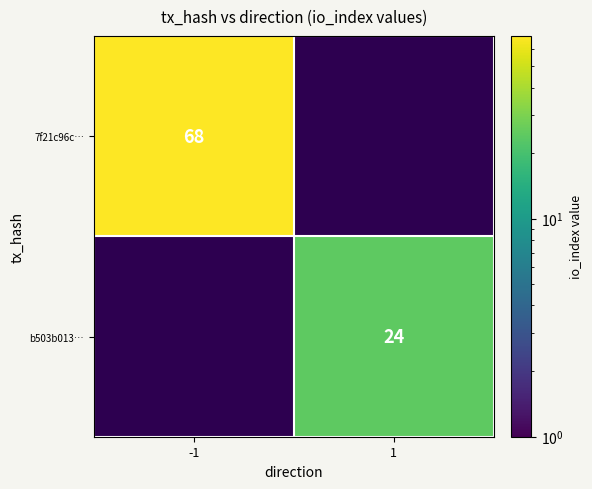

True or false: b503b013… has a value of 13 at 1.

False